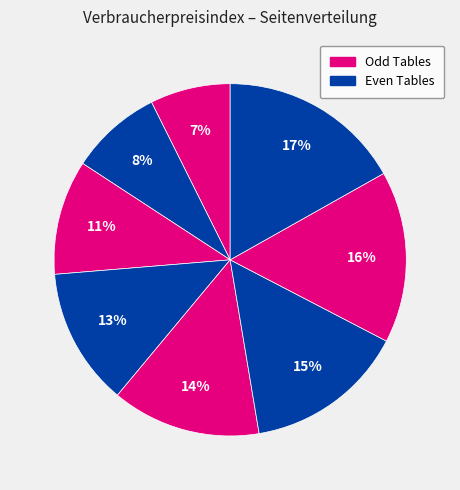

How many segments does this pie chart have?

8